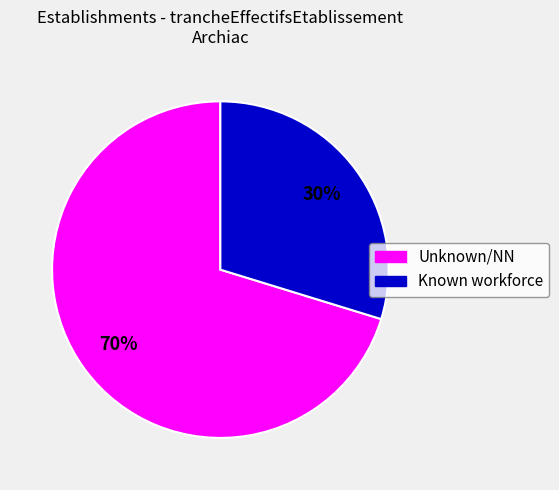

To the nearest percent, what is the average slice percentage?

50%